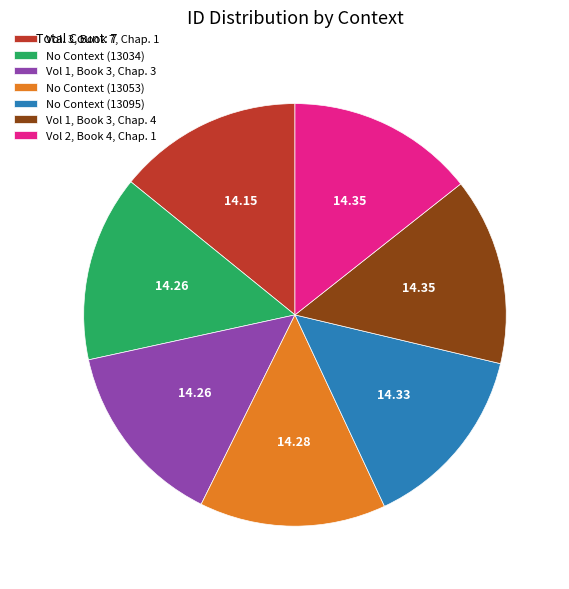

Does No Context (13053) represent more than half of the total?

No